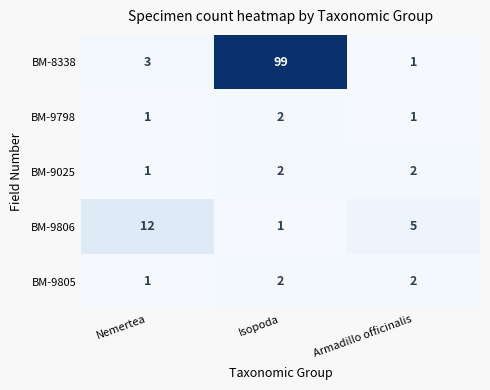

Which series changed the most between Nemertea and Armadillo officinalis?

BM-9806